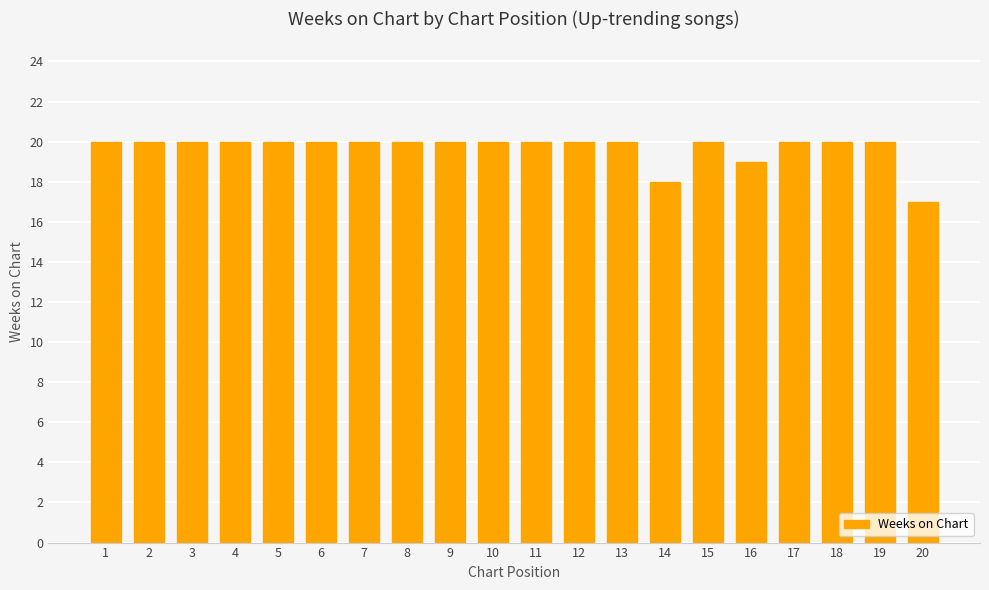

At which category does the chart reach its minimum across all series?

20